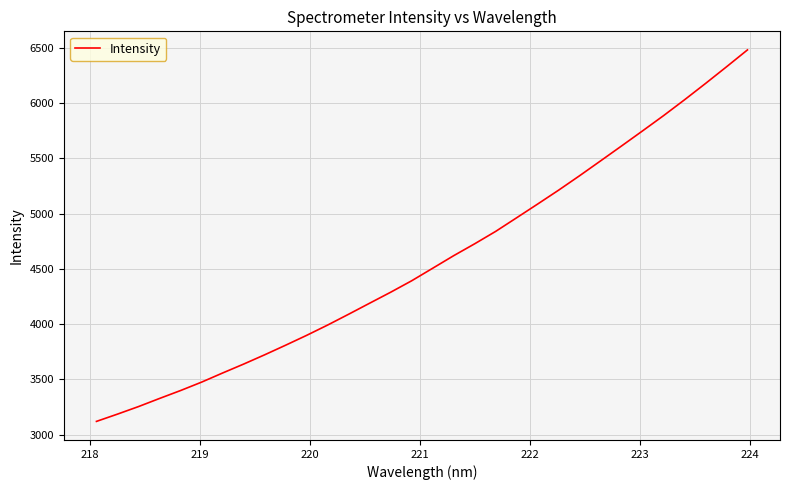

How many lines are shown in the chart?

1